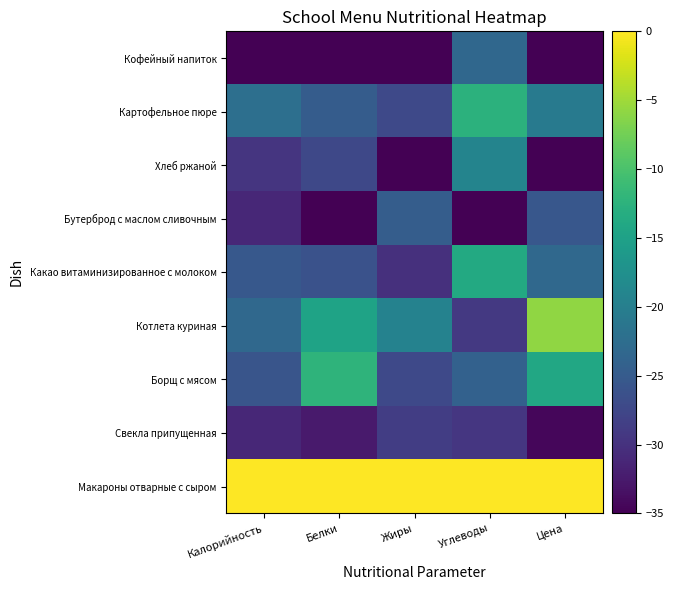

Reading left to right, what are all the values shown in this chart?

Макароны отварные с сыром: Калорийность=0.0	Белки=0.0	Жиры=0.0	Углеводы=0.0	Цена=0.0
Свекла припущенная: Калорийность=-31.1	Белки=-32.5	Жиры=-28.7	Углеводы=-29.4	Цена=-34.4
Борщ с мясом: Калорийность=-25.8	Белки=-12.2	Жиры=-27.2	Углеводы=-24.2	Цена=-14.1
Котлета куриная: Калорийность=-23.1	Белки=-14.7	Жиры=-19.4	Углеводы=-29.2	Цена=-5.8
Какао витаминизированное с молоком: Калорийность=-25.4	Белки=-26.1	Жиры=-30.2	Углеводы=-13.8	Цена=-23.1
Бутерброд с маслом сливочным: Калорийность=-31.1	Белки=-35.0	Жиры=-24.6	Углеводы=-35.0	Цена=-25.5
Хлеб ржаной: Калорийность=-29.6	Белки=-27.4	Жиры=-35.0	Углеводы=-19.2	Цена=-35.0
Картофельное пюре: Калорийность=-22.2	Белки=-24.9	Жиры=-27.2	Углеводы=-12.5	Цена=-20.6
Кофейный напиток: Калорийность=-35.0	Белки=-35.0	Жиры=-35.0	Углеводы=-23.3	Цена=-35.0